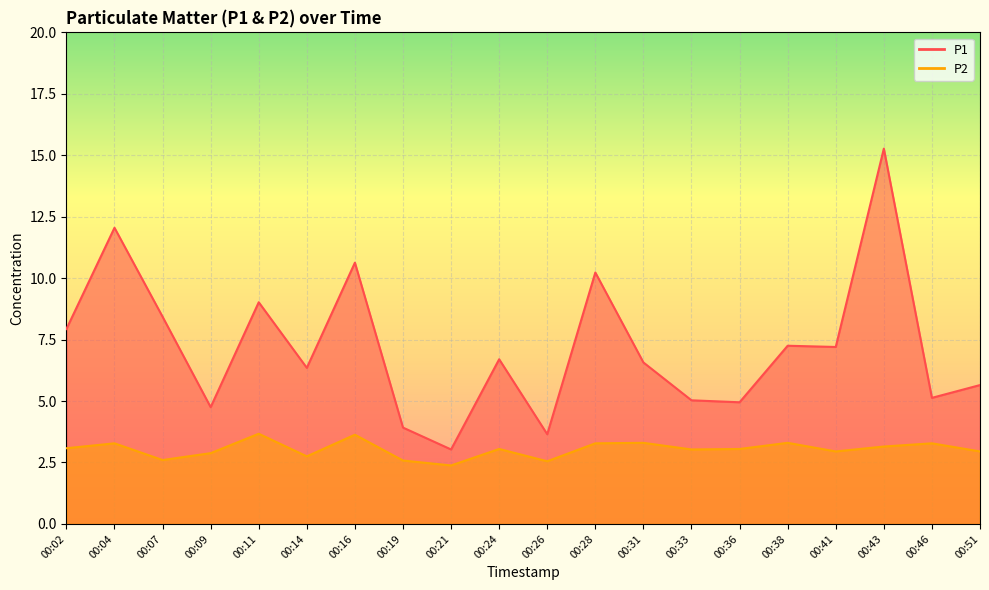

What is the difference between the second highest and second lowest values in the P2 series?

1.1